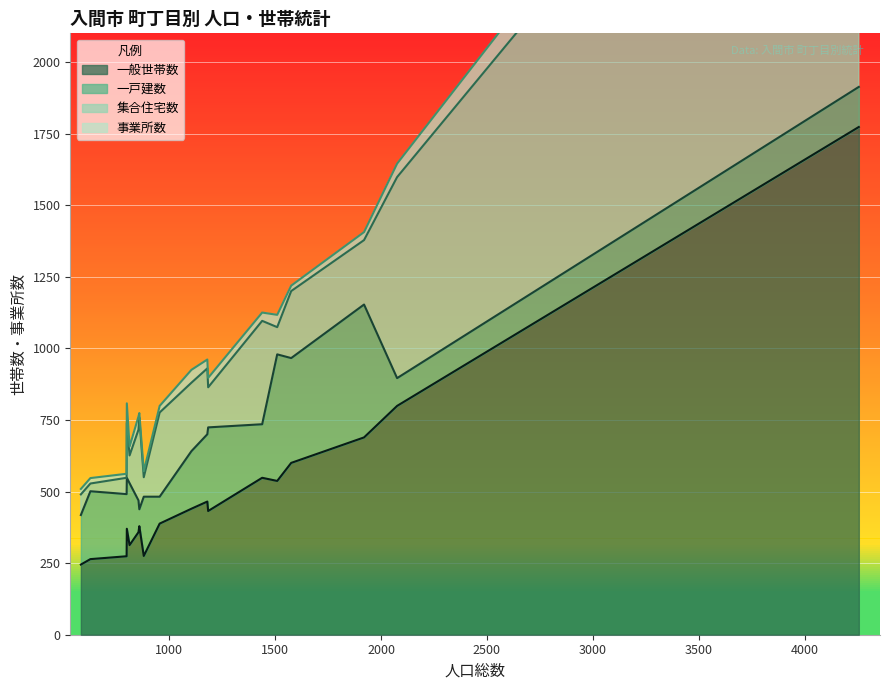

What is the minimum value shown in the chart?

14